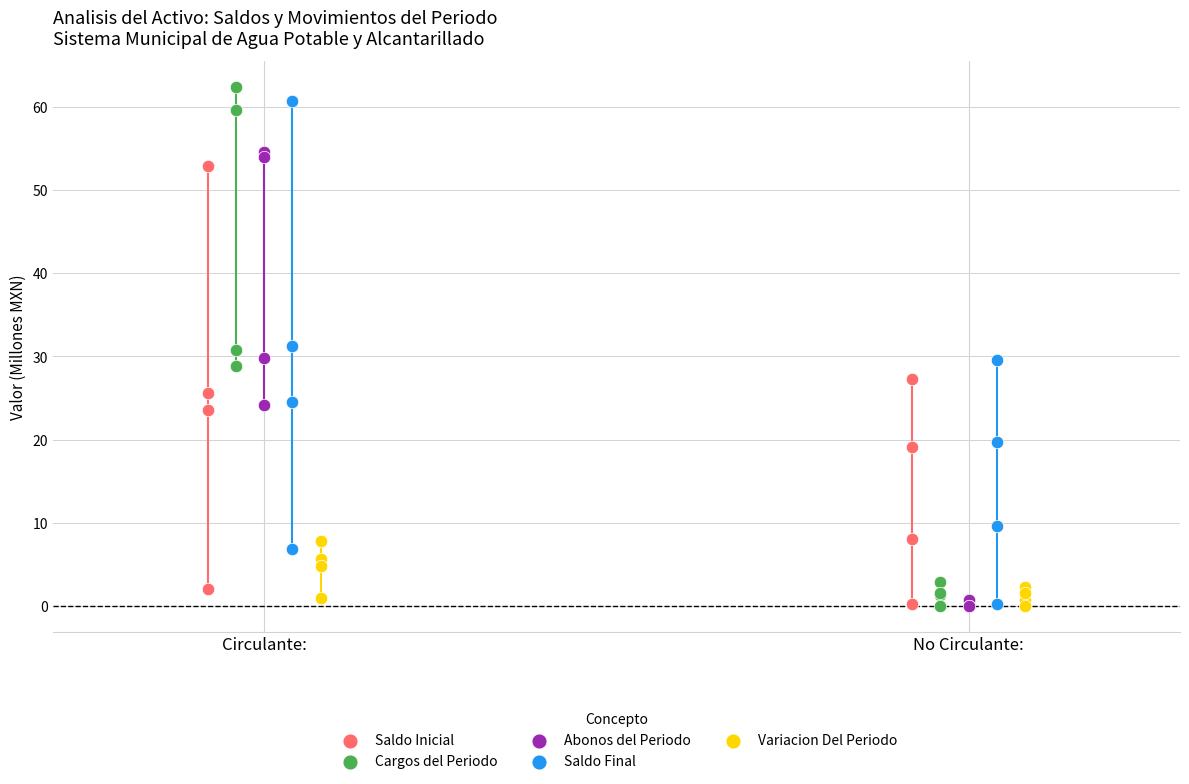

Which series contains the highest Y value?

Cargos del Periodo